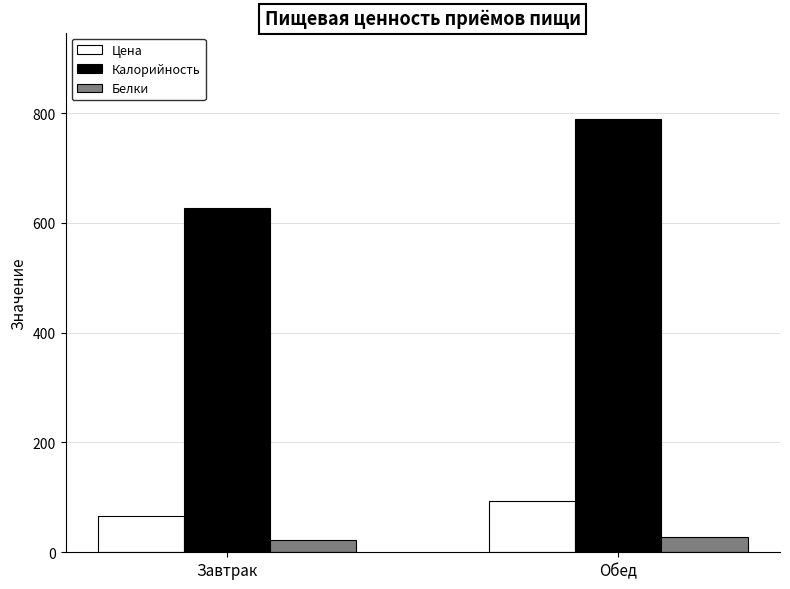

What is the label of the 1st bar from the right?

Обед